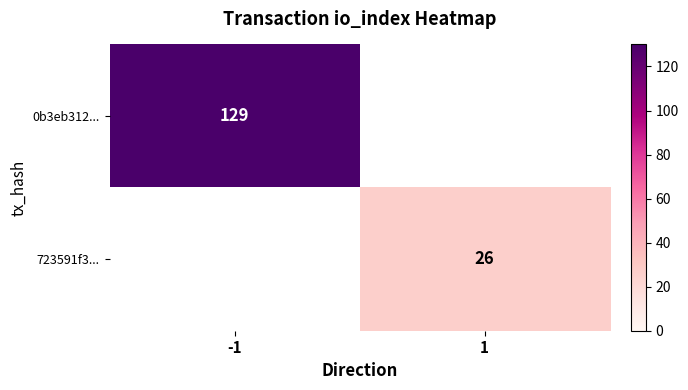

The value of 0b3eb312... at -1 is 129. True or false?

True